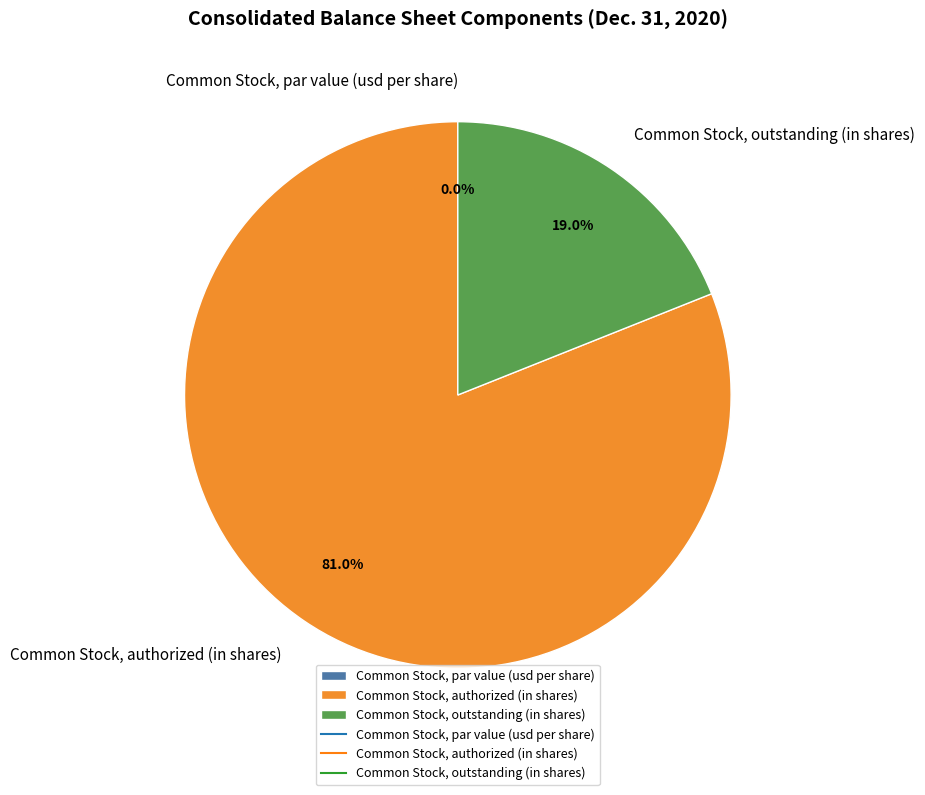

Approximately how many times larger is the value at Common Stock, authorized (in shares) compared to Common Stock, outstanding (in shares)?

4.3